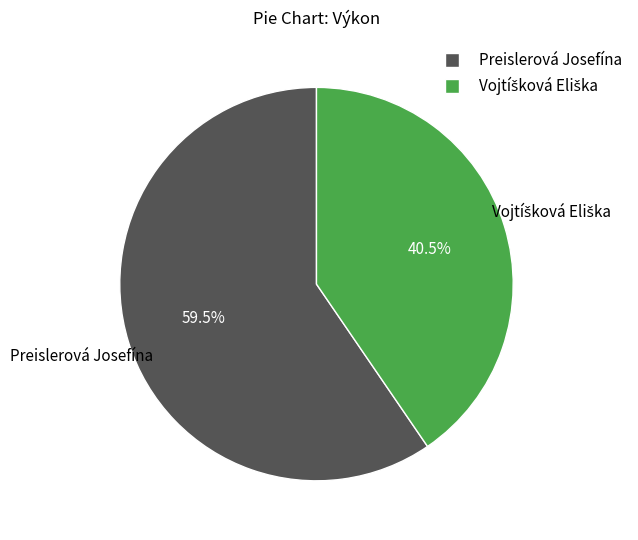

Which slice is the largest?

Preislerová Josefína